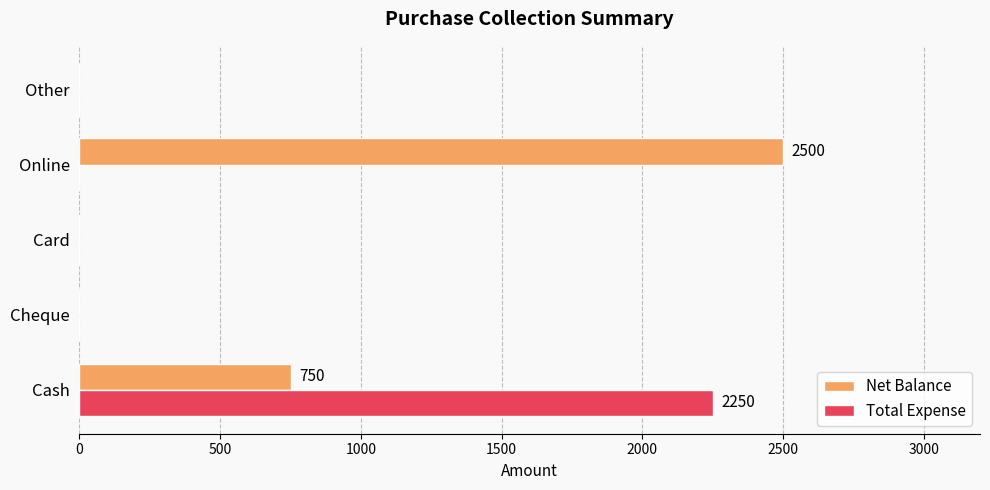

What is the sum of all Net Balance values?

3250